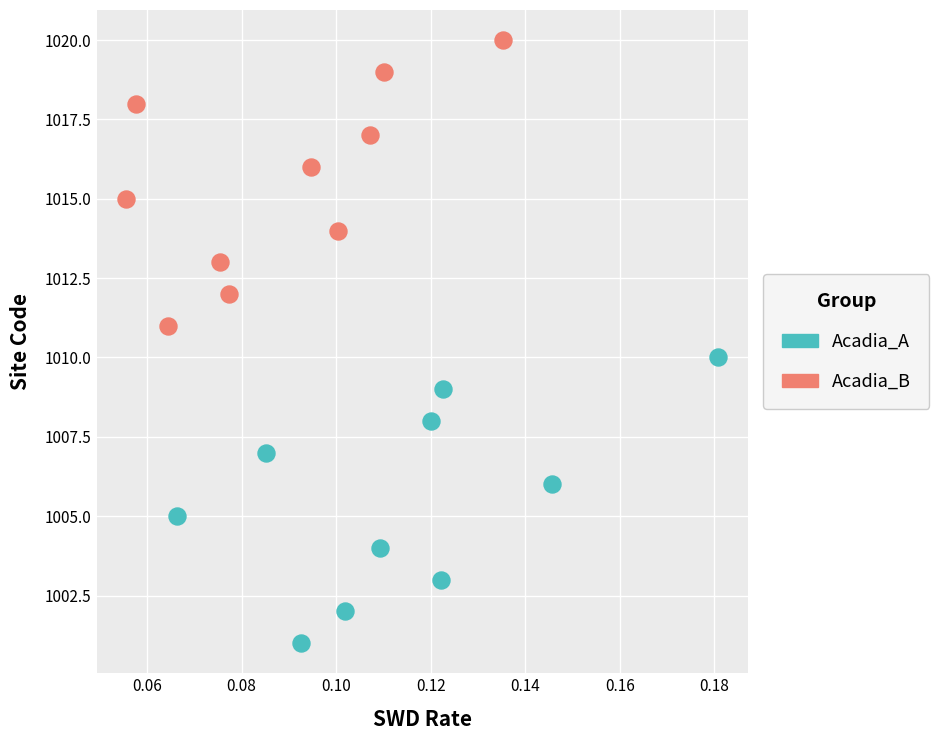

Which series contains the highest Y value?

Acadia_B